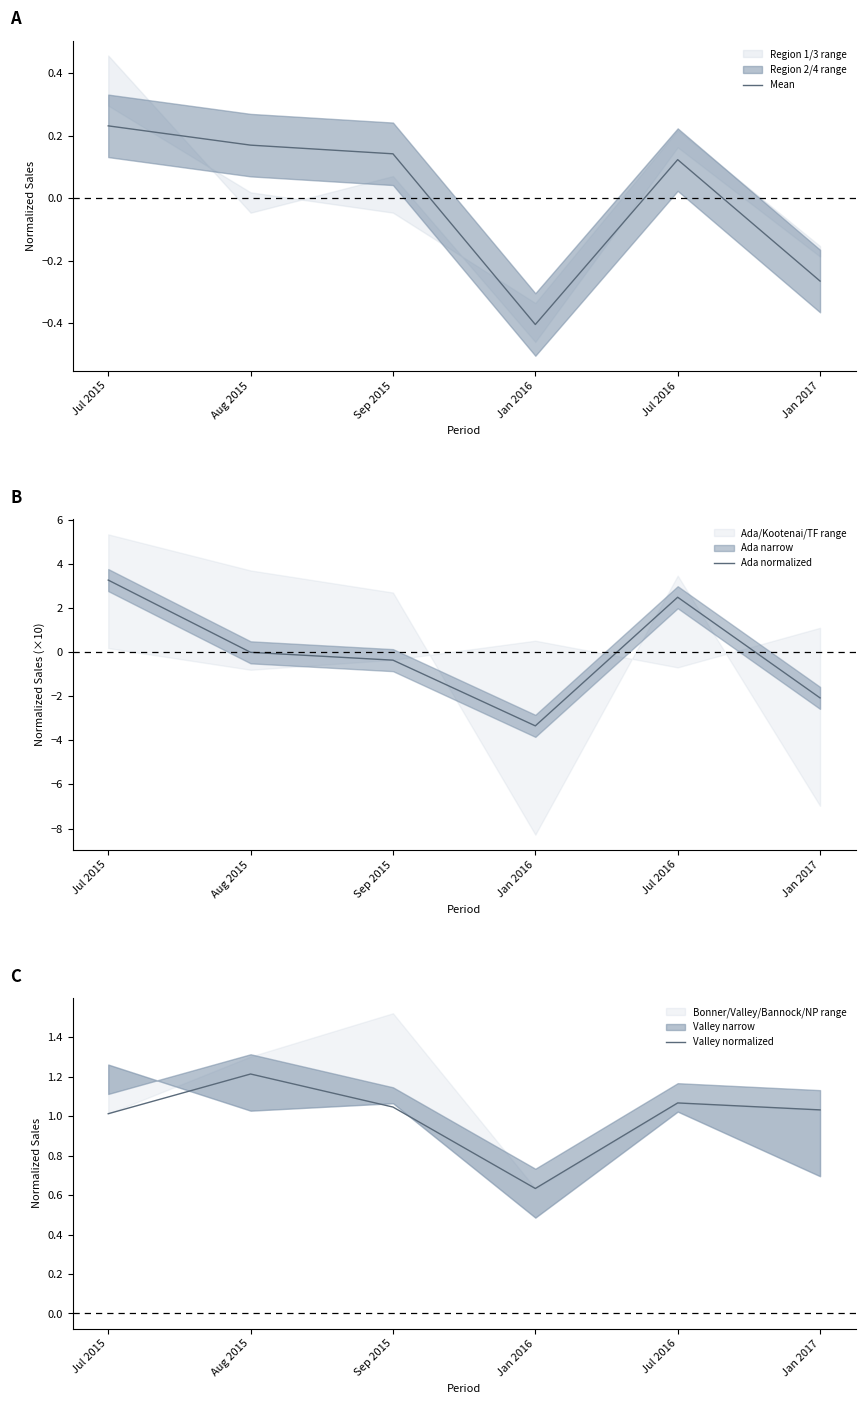

What is the difference between the highest and lowest values at Jul 2015?

3.0